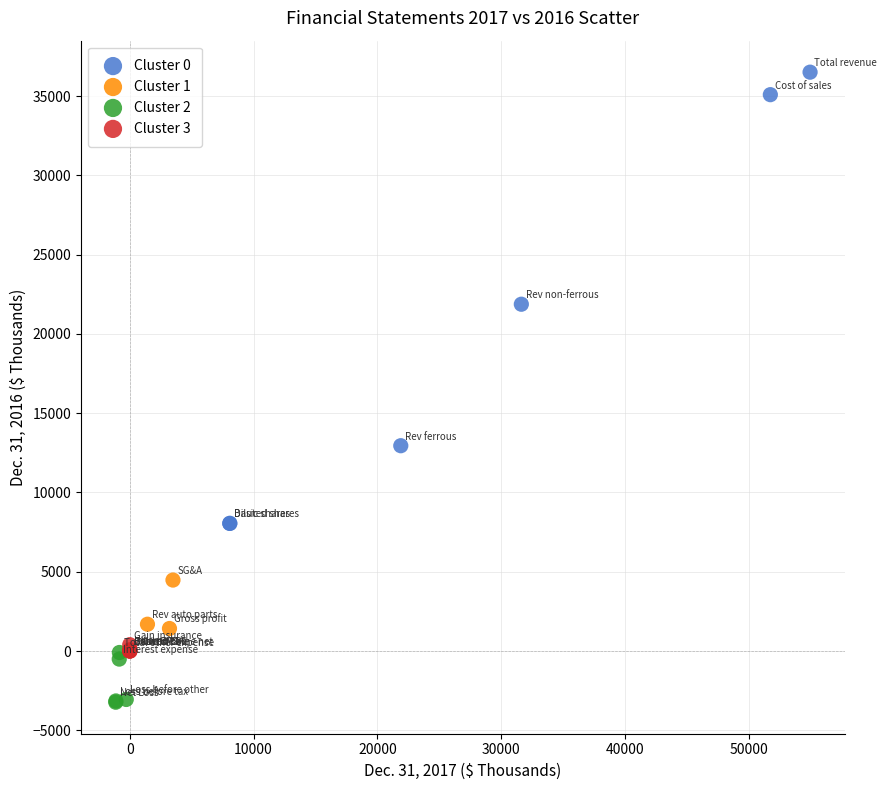

Which series contains the highest Y value?

Cluster 0